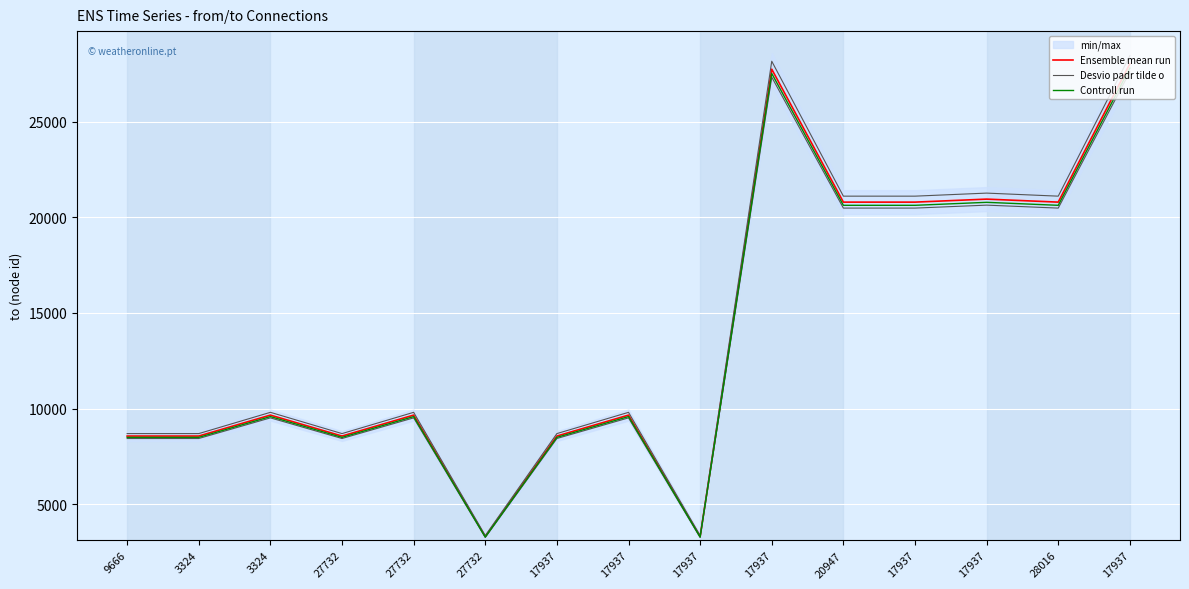

Reading right to left, what are all the values shown in this chart?

Ensemble mean run: 28016.0	20790.0	20947.0	20790.0	20790.0	27732.0	3324.0	9666.0	8572.0	3324.0	9666.0	8572.0	9666.0	8572.0	8572.0
Desvio padr tilde o: 27595.8	20478.2	20632.8	20478.2	20478.2	27316.0	3274.1	9521.0	8443.4	3274.1	9521.0	8443.4	9521.0	8443.4	8443.4
Controll run: 27791.9	20623.7	20779.4	20623.7	20623.7	27510.1	3297.4	9588.7	8503.4	3297.4	9588.7	8503.4	9588.7	8503.4	8503.4